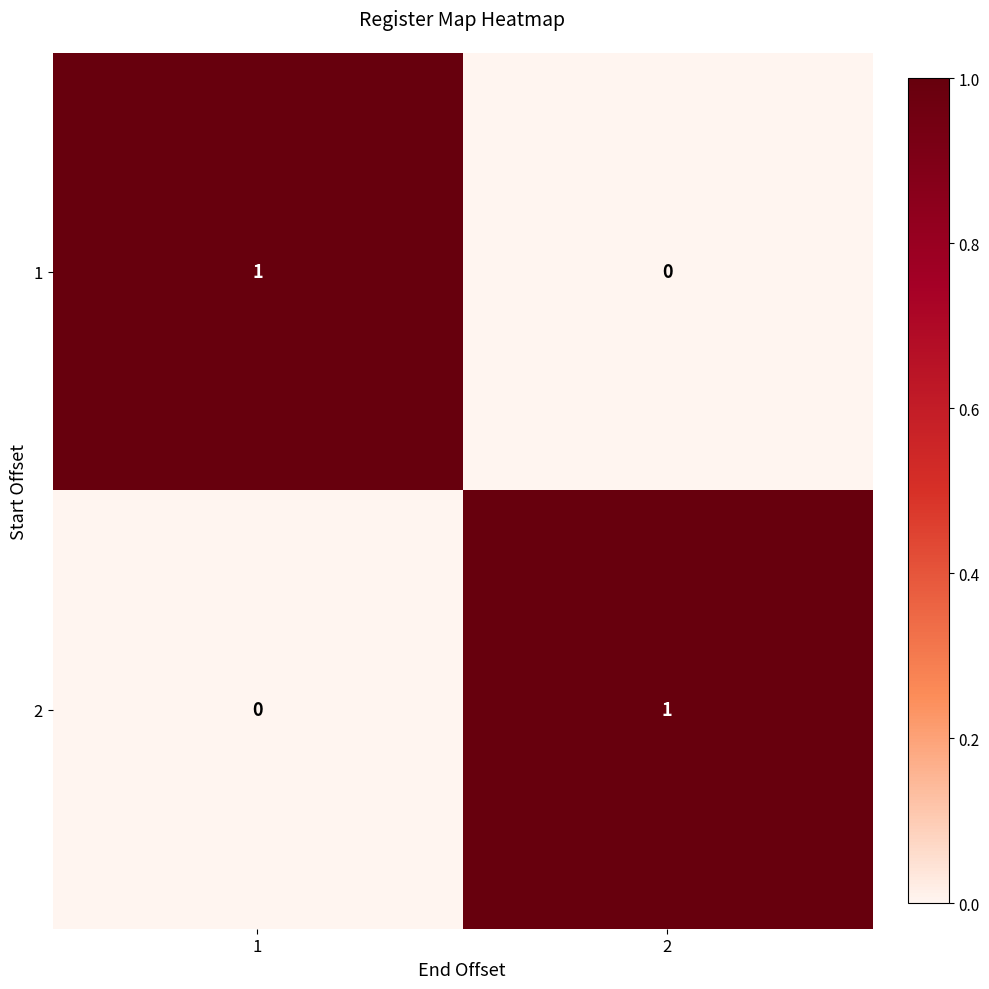

Reading right to left, what are all the values shown in this chart?

1: 0	1
2: 1	0